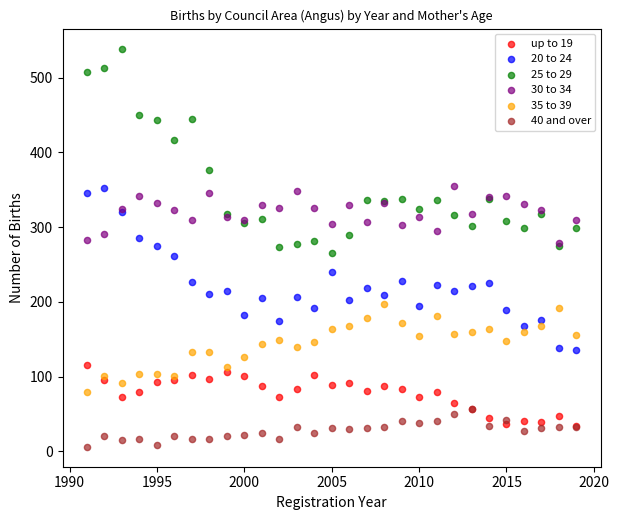

What are all the series names shown in the legend?

up to 19, 20 to 24, 25 to 29, 30 to 34, 35 to 39, 40 and over